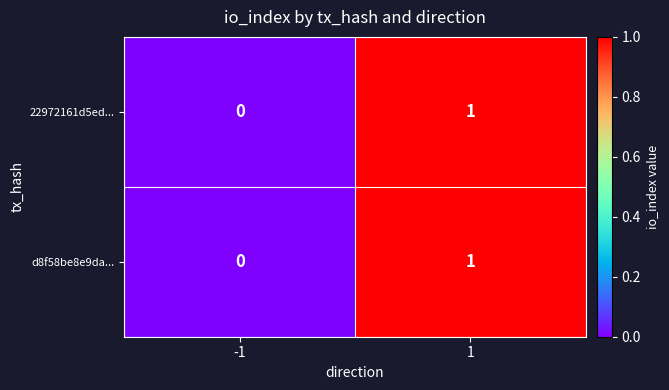

Reading left to right, what are all the values shown in this chart?

22972161d5ed...: -1=0	1=1
d8f58be8e9da...: -1=0	1=1